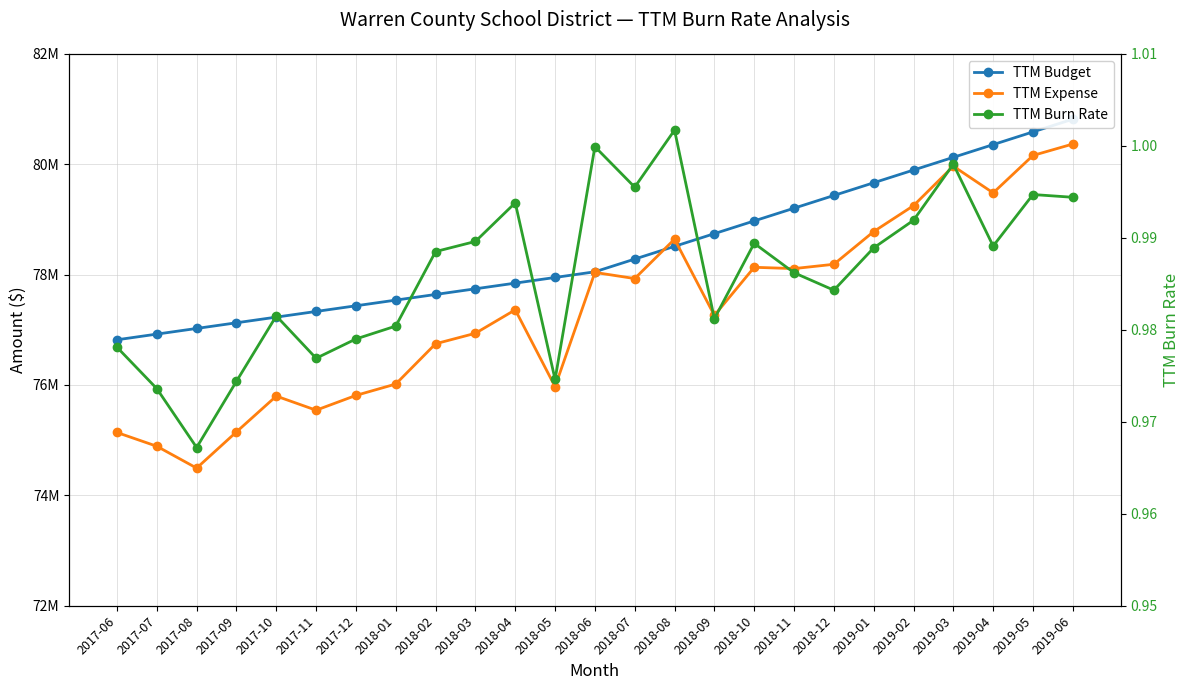

What is the difference between the highest and lowest values at 2019-03?

80123914.2